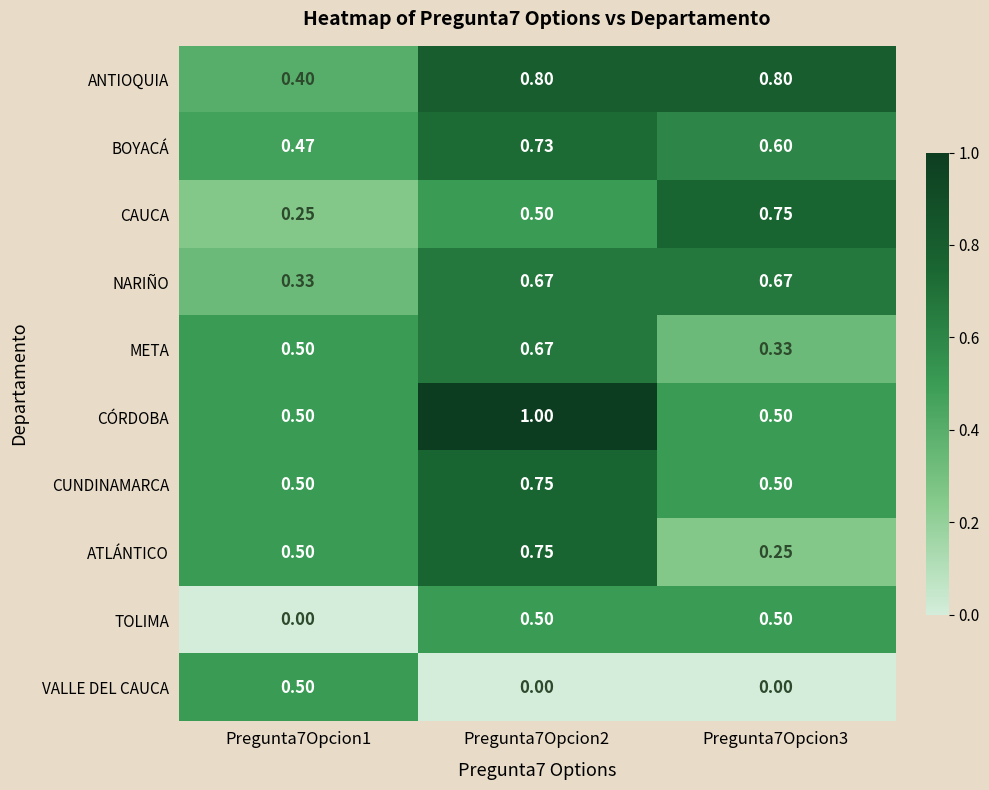

Is the value of CAUCA at Pregunta7Opcion2 greater than the value of META at Pregunta7Opcion3?

Yes